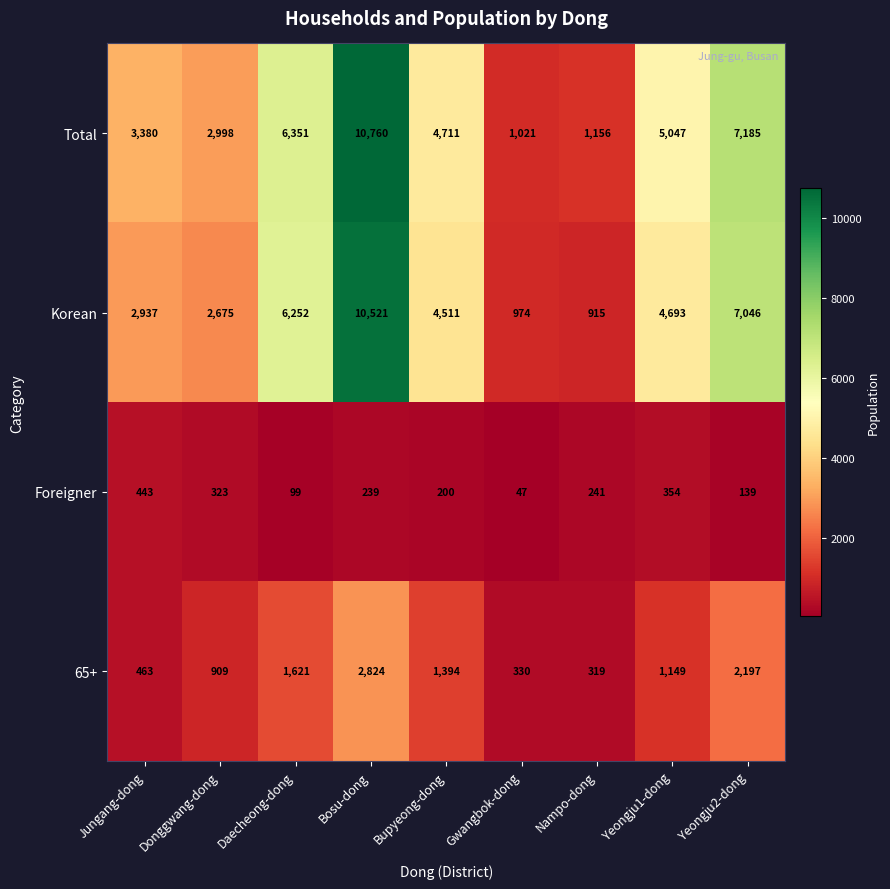

Where is Total nearest to the value 5890?

Daecheong-dong